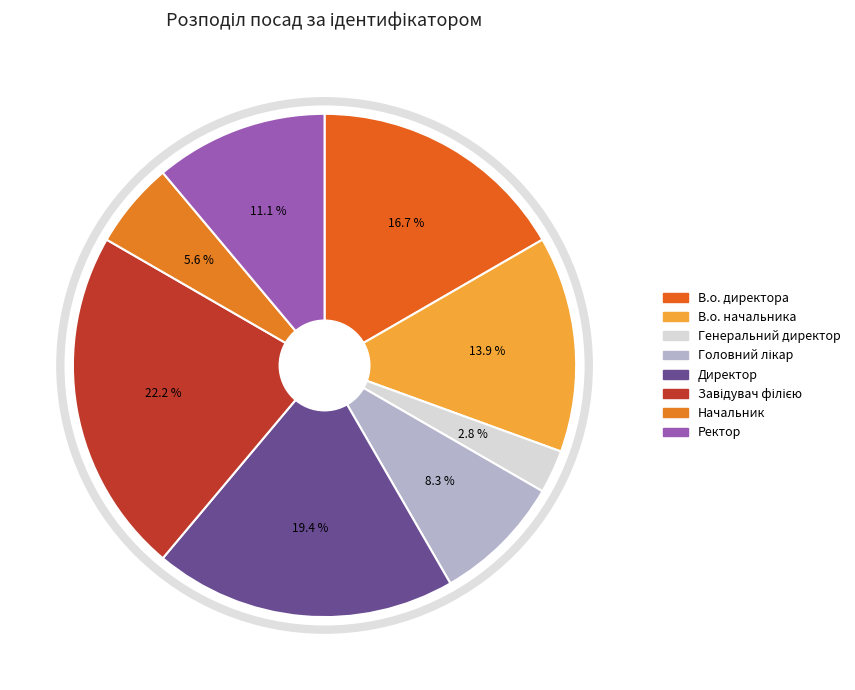

To the nearest percent, what is the difference between the Головний лікар and Ректор slice percentages?

3%